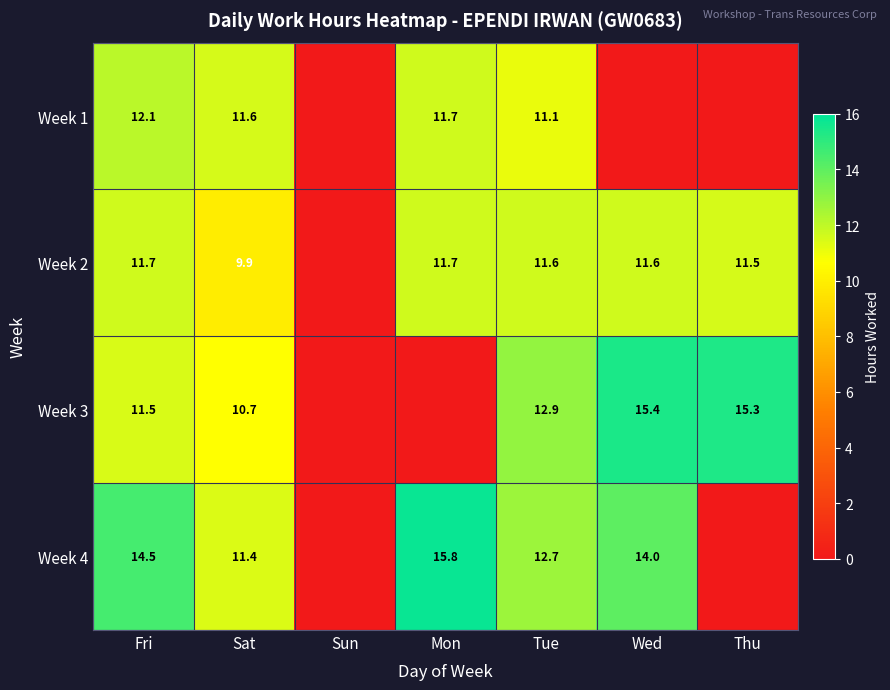

What is the sum of the Week 2 values at Sat and Mon?

21.6